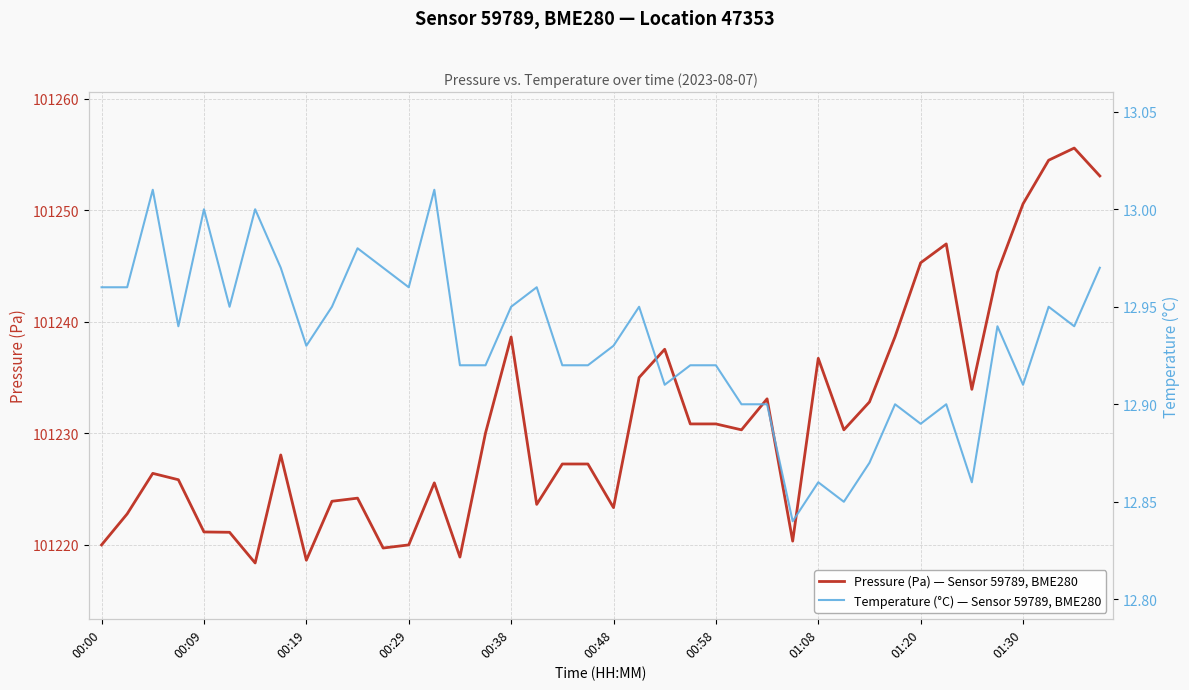

Which series has the largest range (max minus min)?

Pressure (Pa) — Sensor 59789, BME280